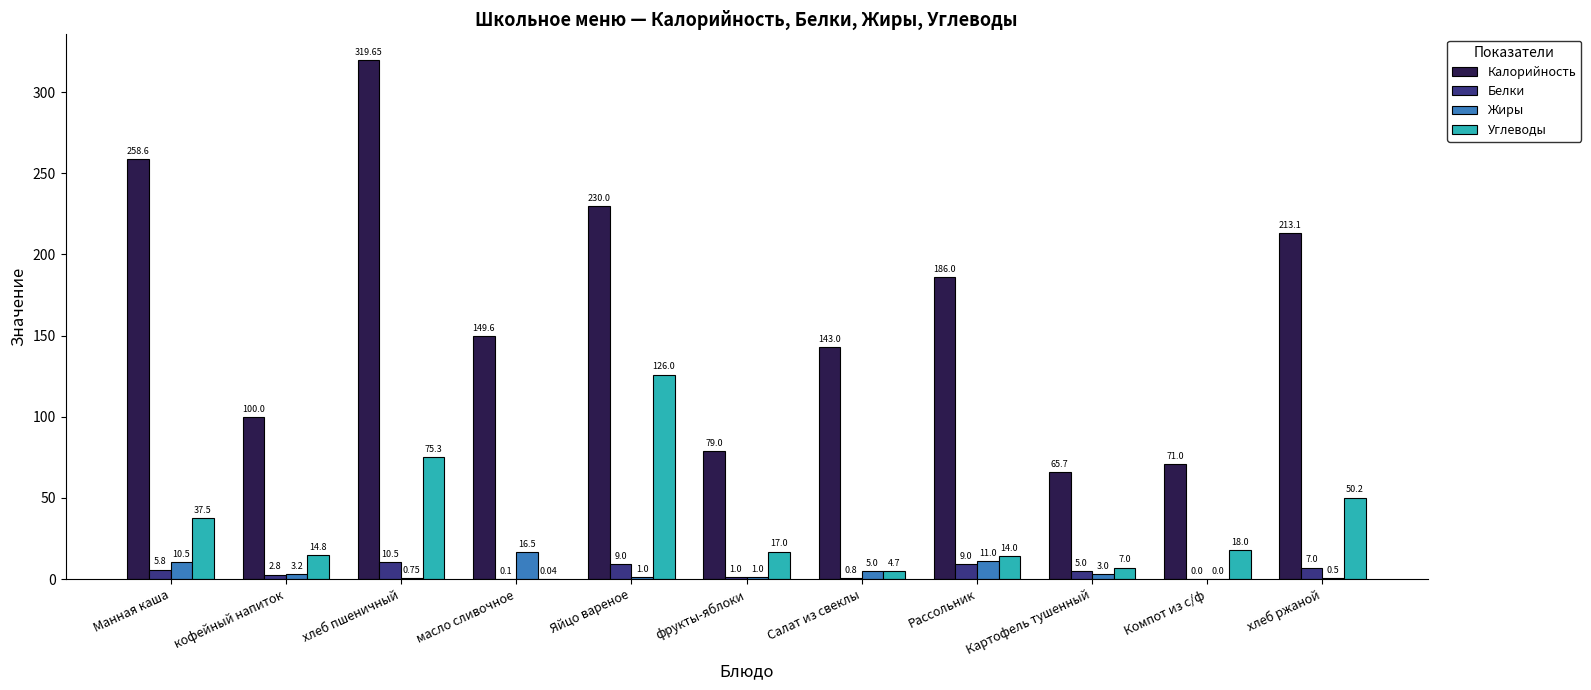

Is the value of Жиры at Яйцо вареное greater than the value of Углеводы at Манная каша?

No